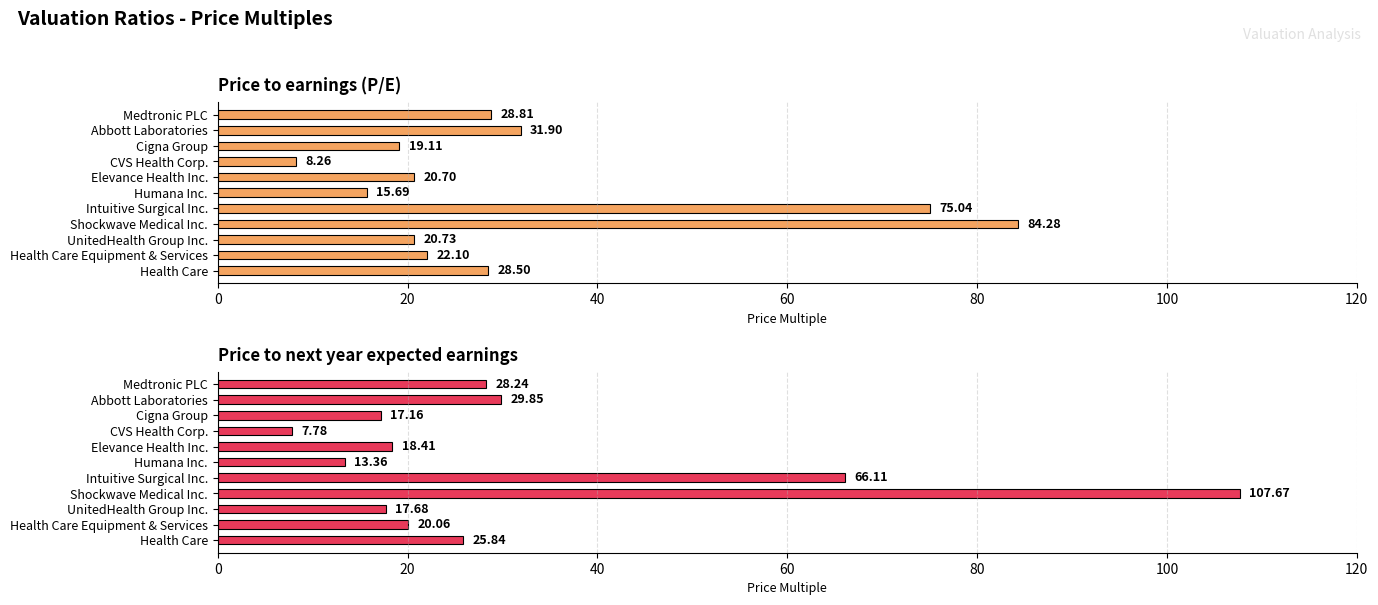

What is the total value across all series at Abbott Laboratories?

61.8